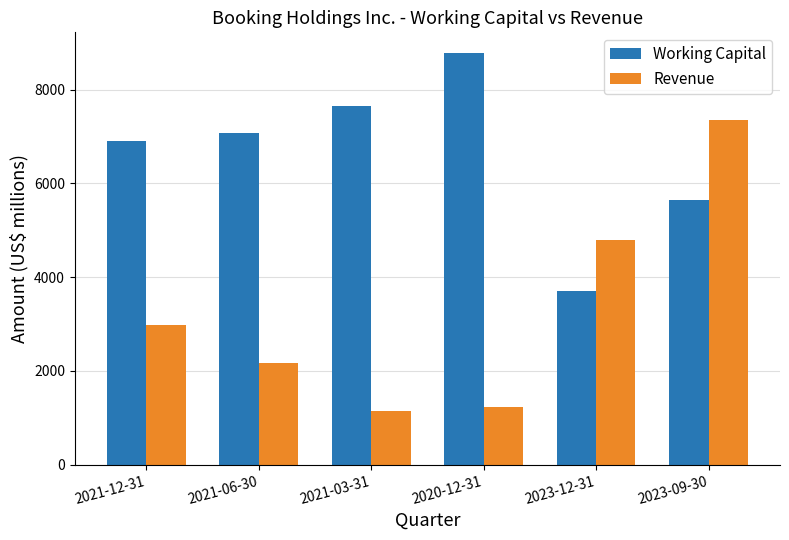

List the series in order of their peak value, highest first.

Working Capital, Revenue